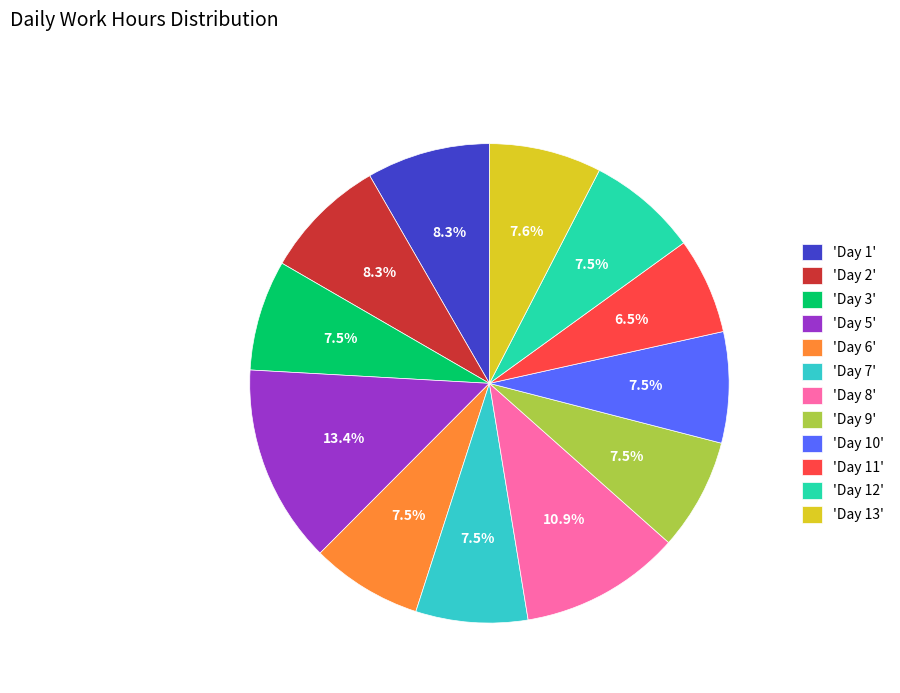

What portion of the pie excludes 'Day 6'?

92.5%